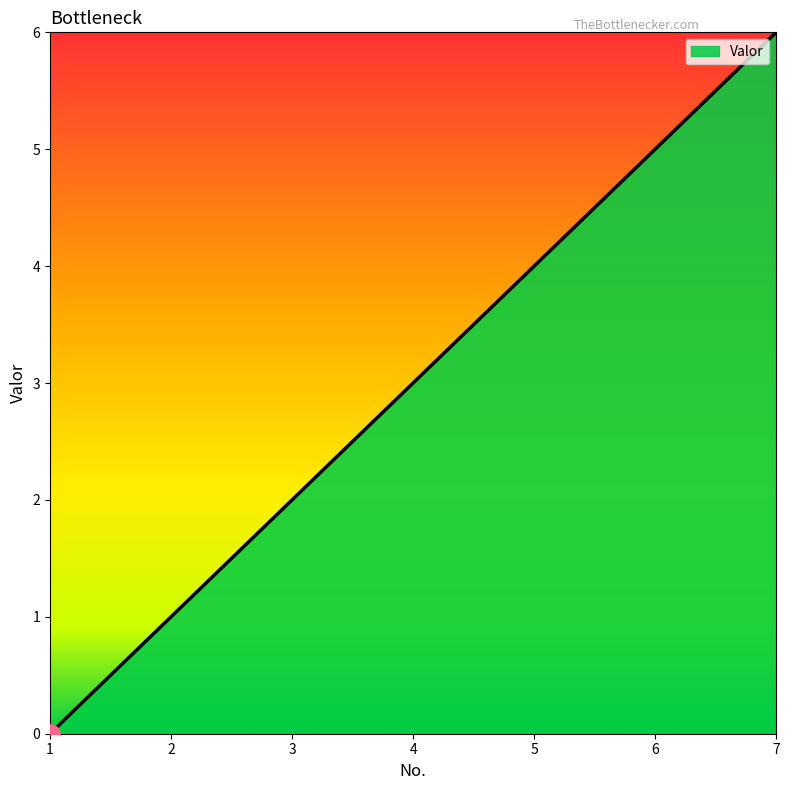

Which category has the lowest value across all series?

1